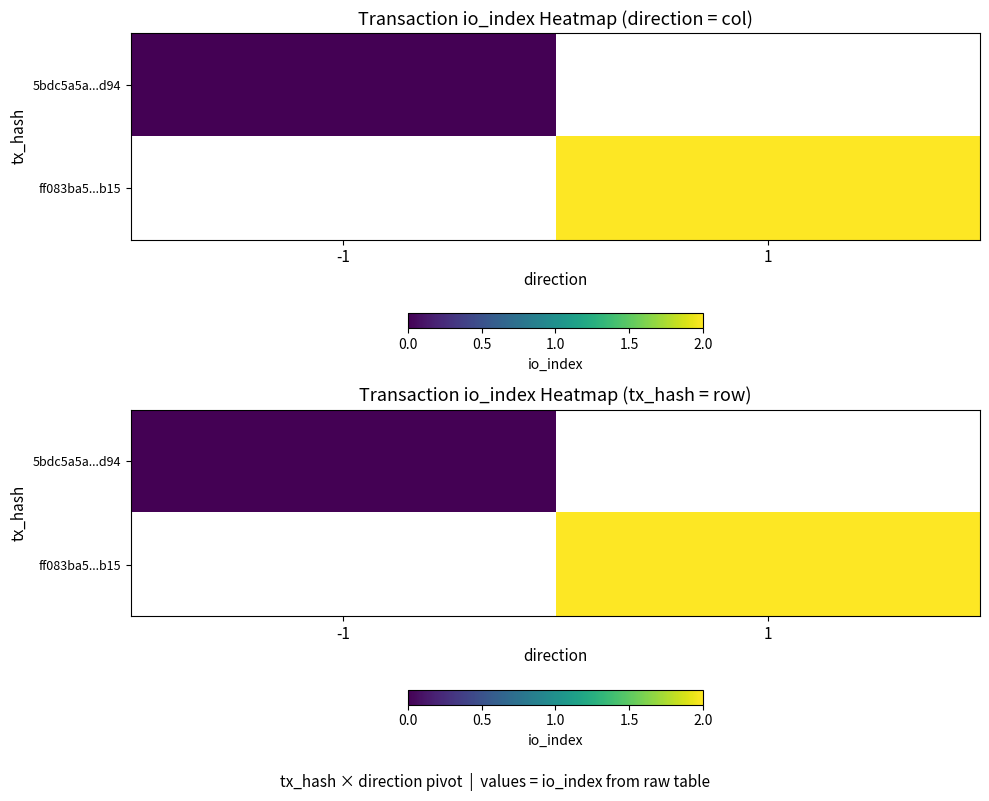

Is the value of ff083ba5...b15 at 1 greater than the value of 5bdc5a5a...d94 at -1?

Yes